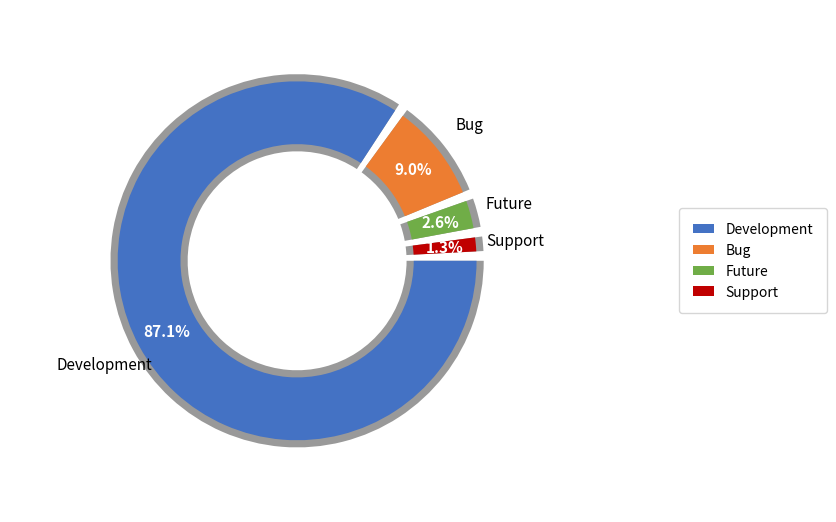

Is there any slice that represents more than half of the pie?

Yes